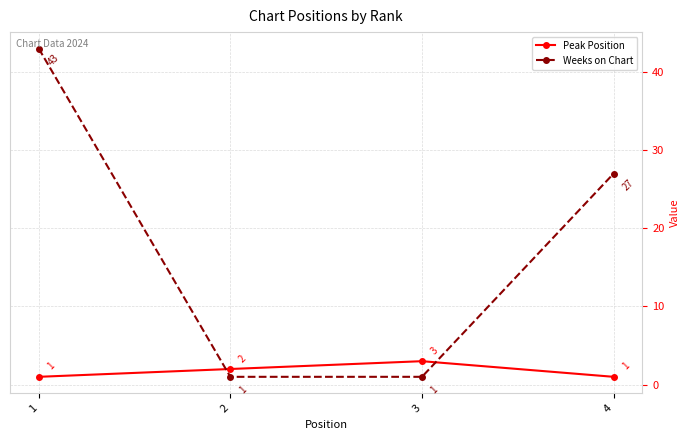

How many data points in Weeks on Chart are less than 27?

2